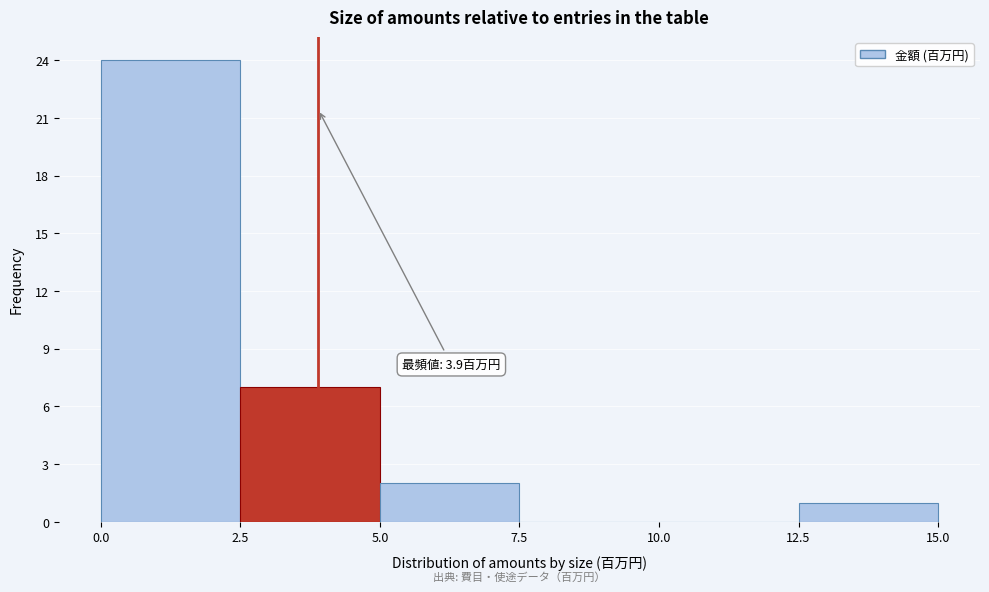

Which range on the x-axis has the tallest bar?

0.0 to 2.5